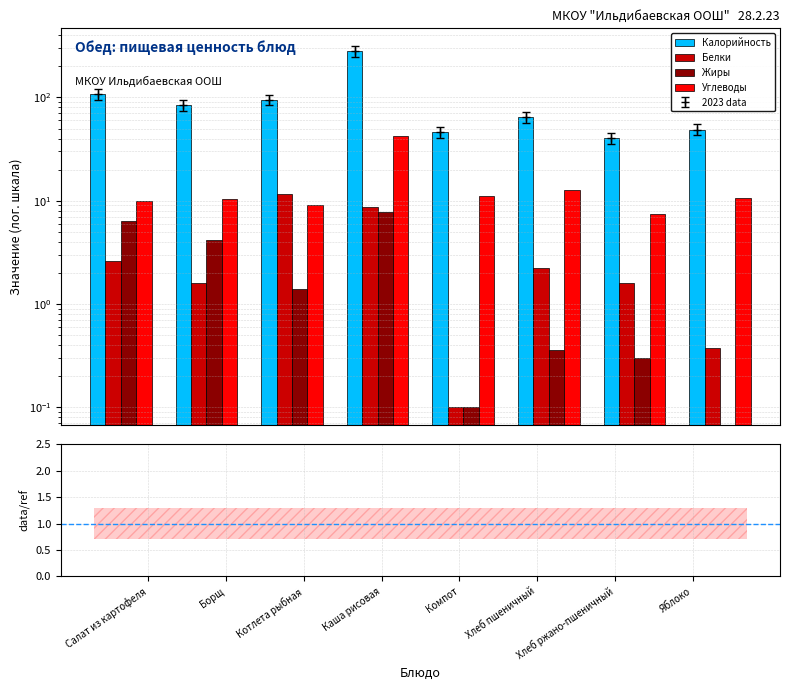

At which label is Углеводы closest to 25?

Хлеб пшеничный